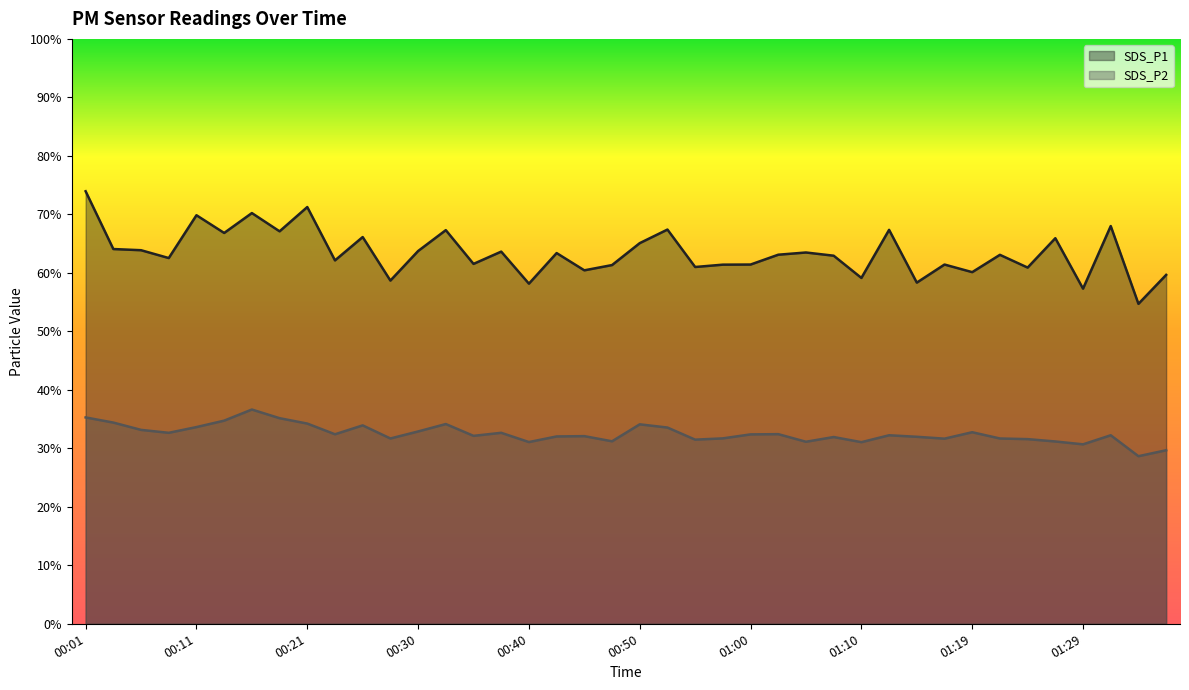

What is the value of the SDS_P1 point at the 17th from the left?

58.1